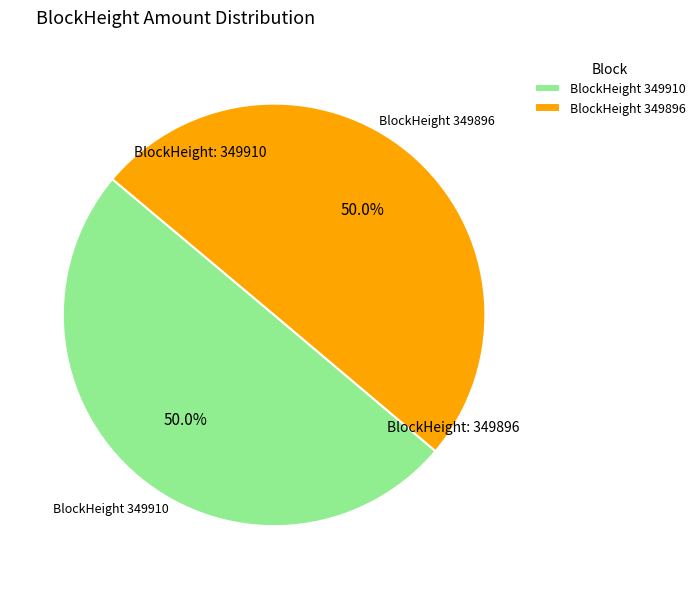

To the nearest percent, what is the difference between the largest and smallest slice percentages?

0%